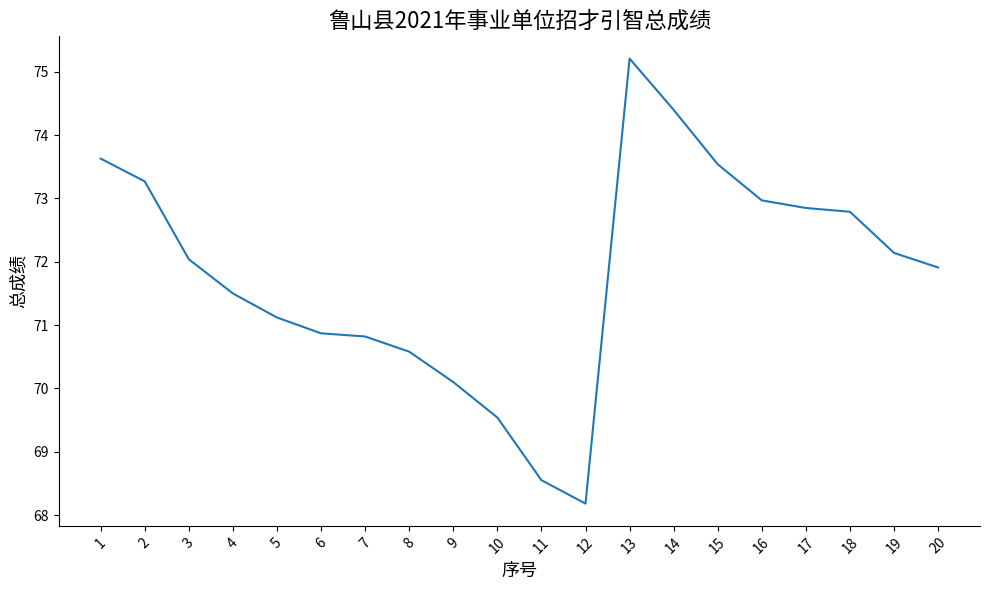

Approximately how many times larger is the value at 18 compared to 15?

1.0